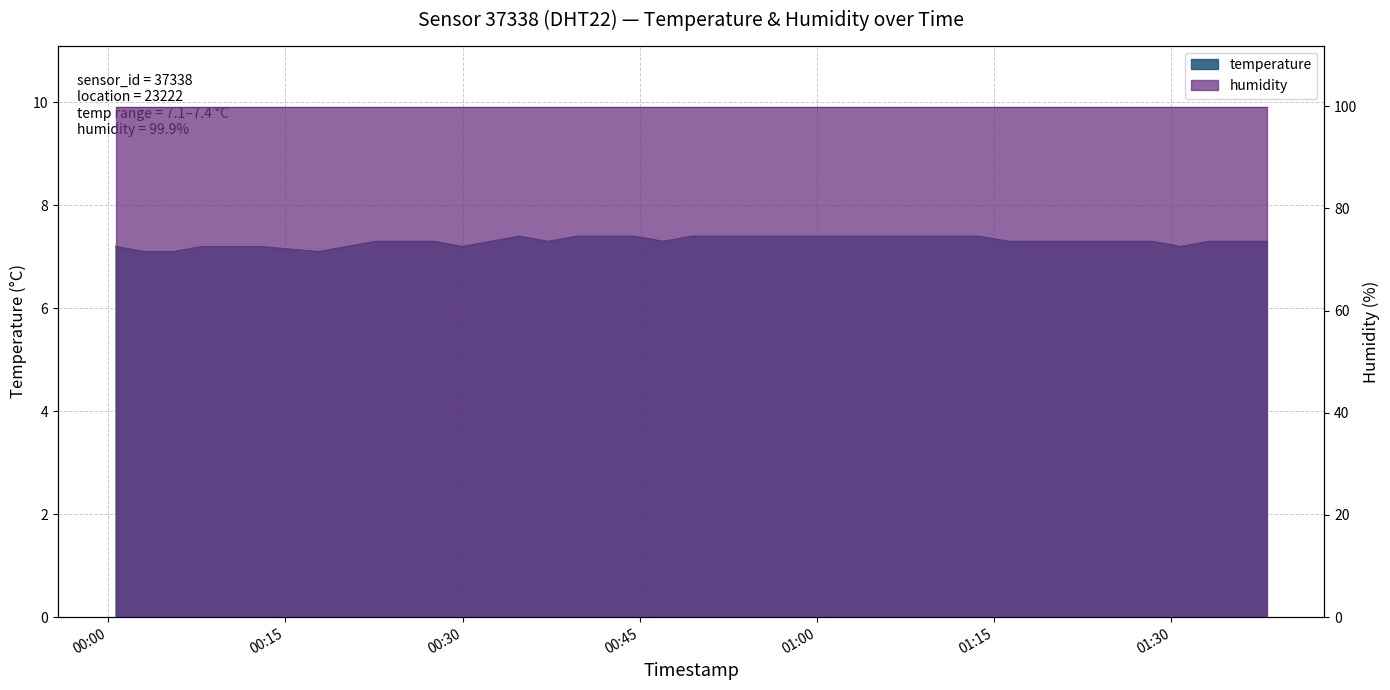

What is the difference between the values at 2023-12-20T01:23:30 and 2023-12-20T00:17:49?

0.2